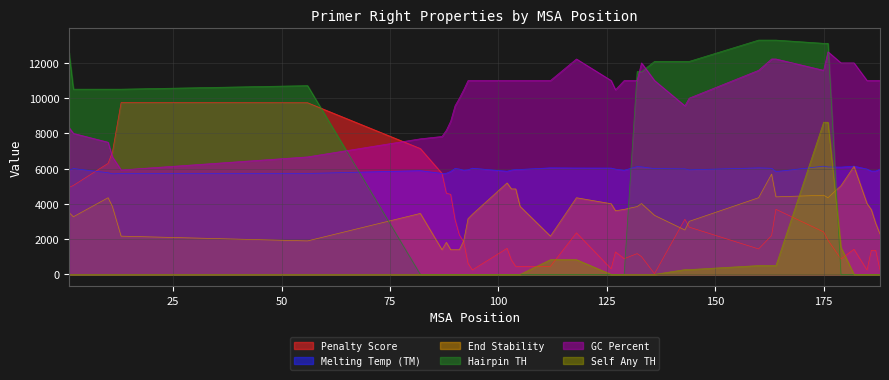

True or false: End Stability and GC Percent intersect in this chart.

False